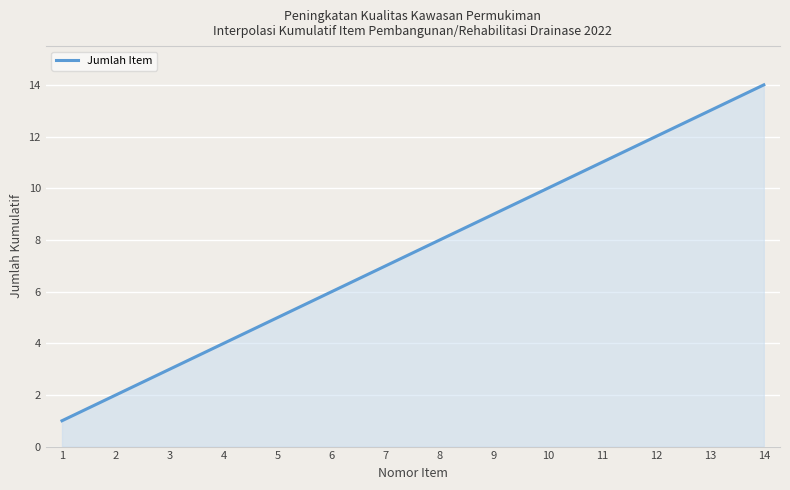

What is the difference between the maximum and minimum values?

13.0